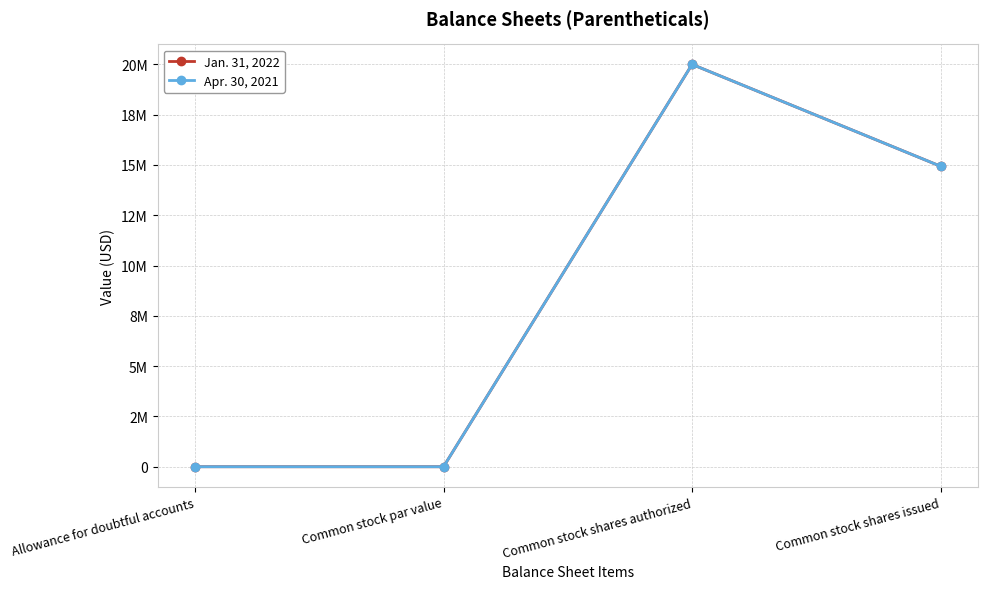

What is the sum of all Apr. 30, 2021 values?

34936011